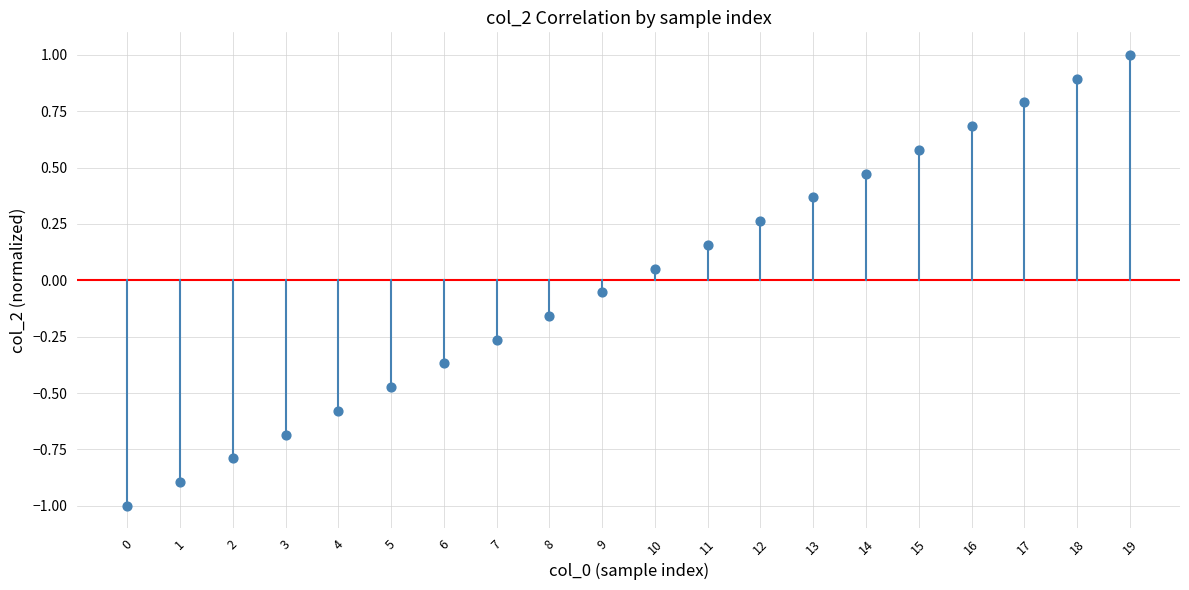

What is the range of Y values (max minus min)?

2.0